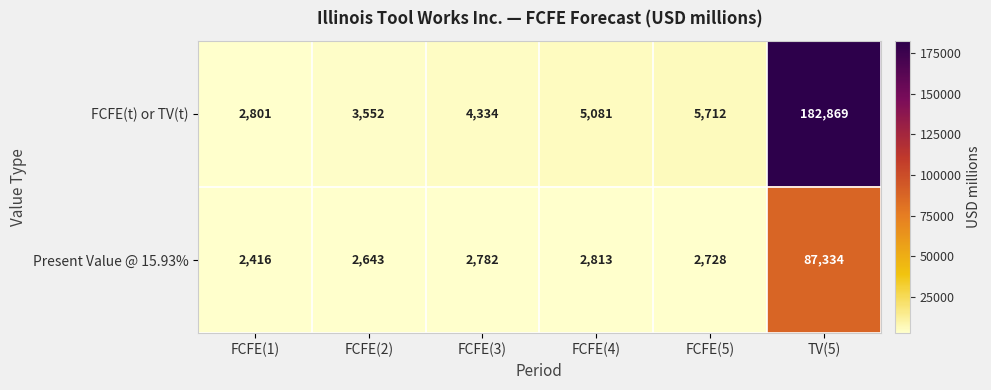

Rank the series by their average value, from highest to lowest.

FCFE(t) or TV(t), Present Value @ 15.93%